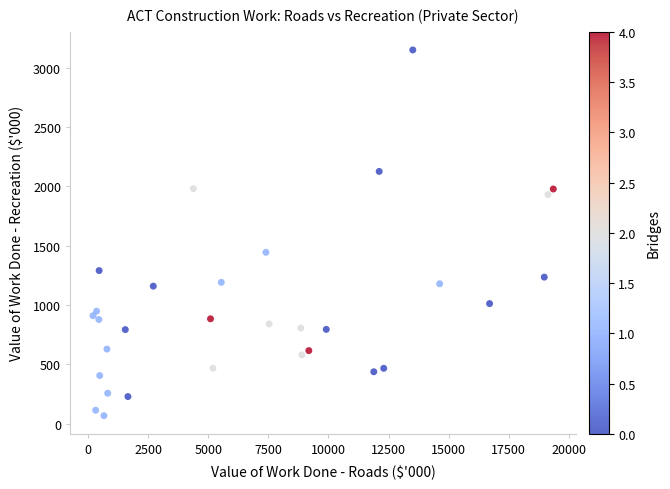

What Y value in the scatter plot is closest to 1608?

1444